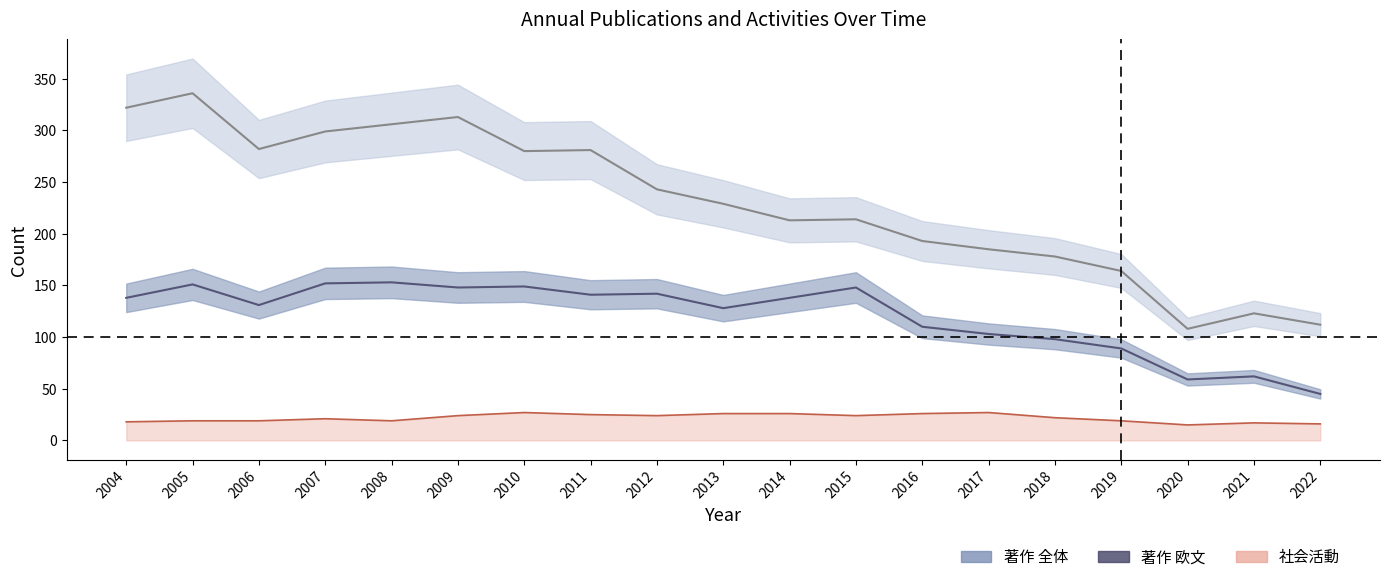

Between 2015 and 2021, which series saw the biggest shift?

著作 全体